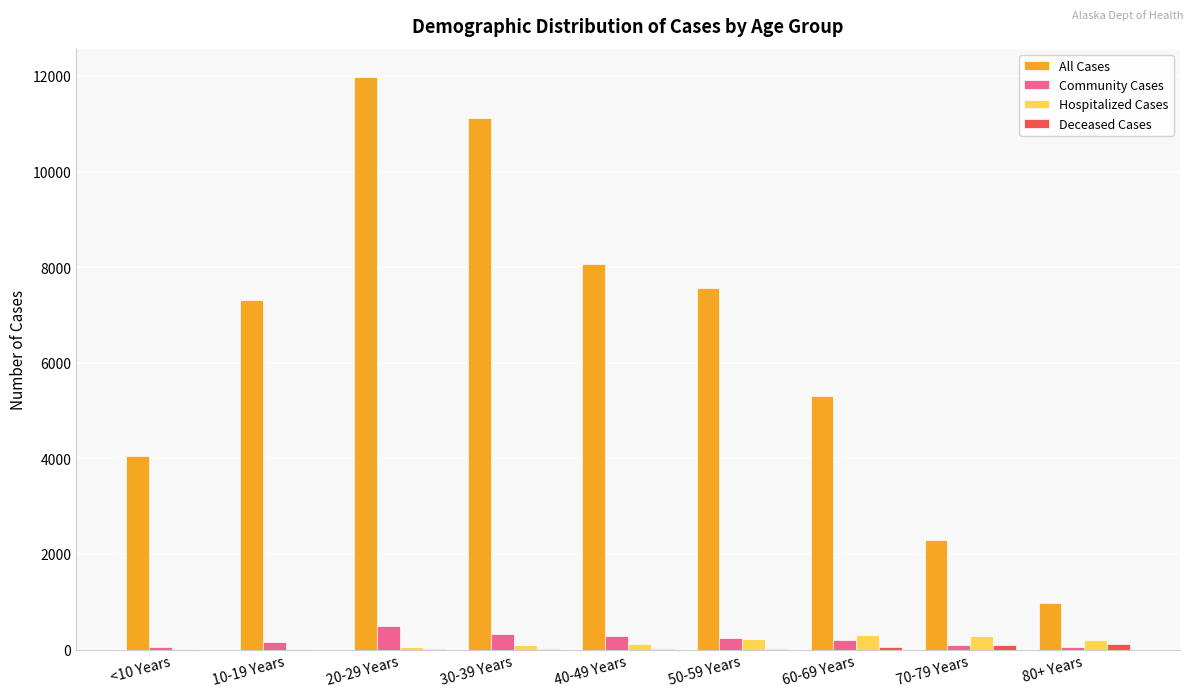

Which series has the widest spread of values?

All Cases